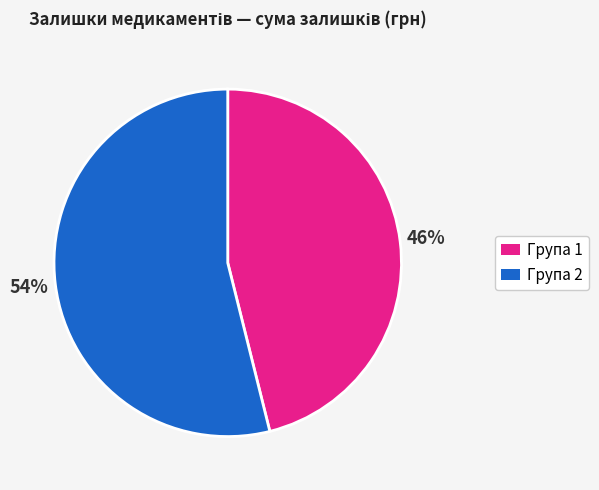

To the nearest percent, what is the difference between the largest and smallest slice percentages?

8%